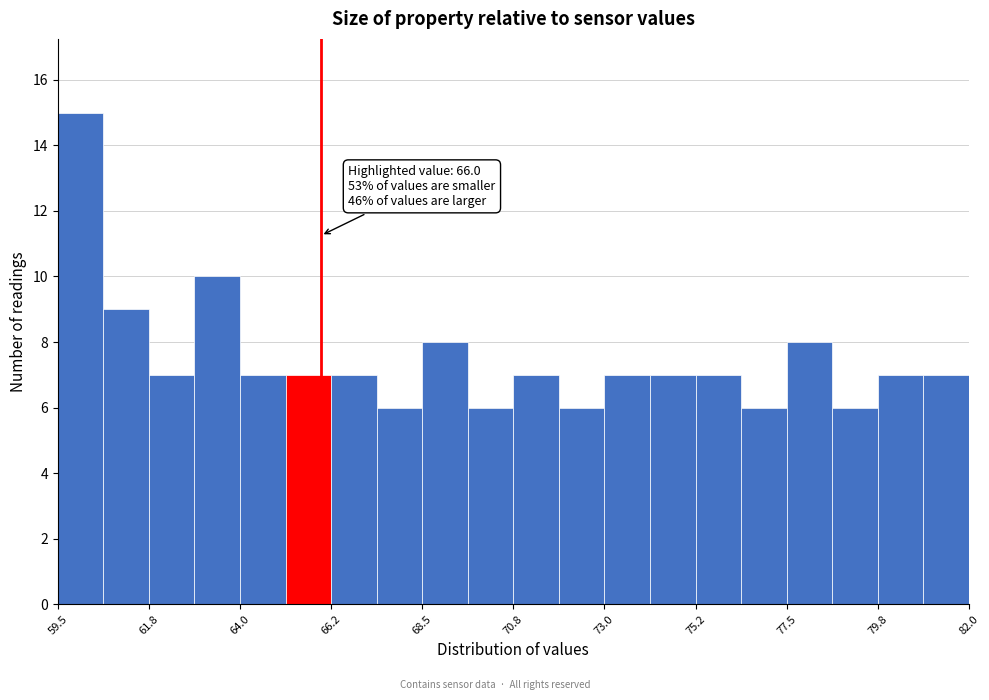

Read against the x-axis, roughly where is the centre of the tallest bar?

60.0